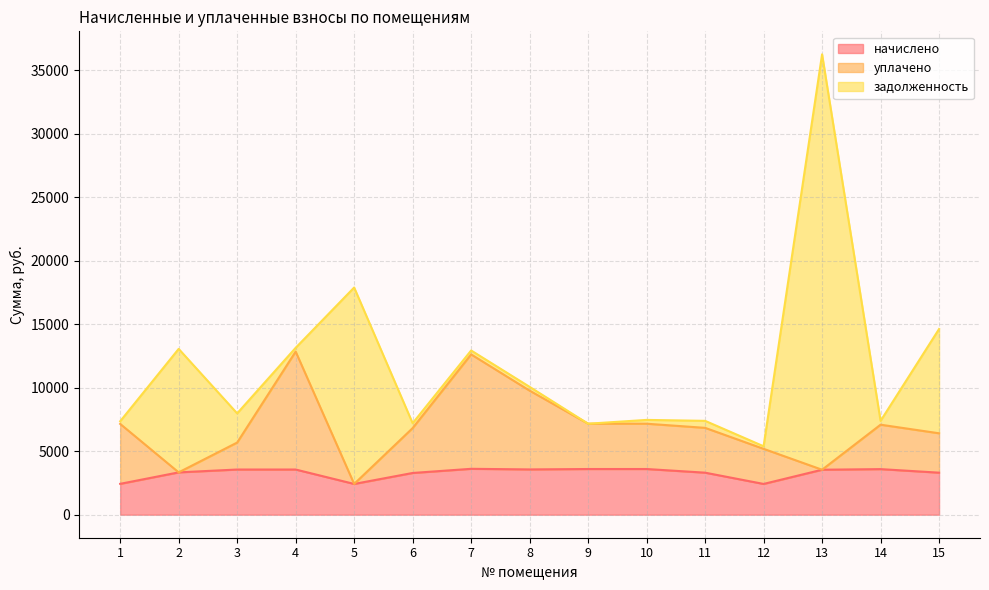

What is the minimum value for начислено?

2421.6